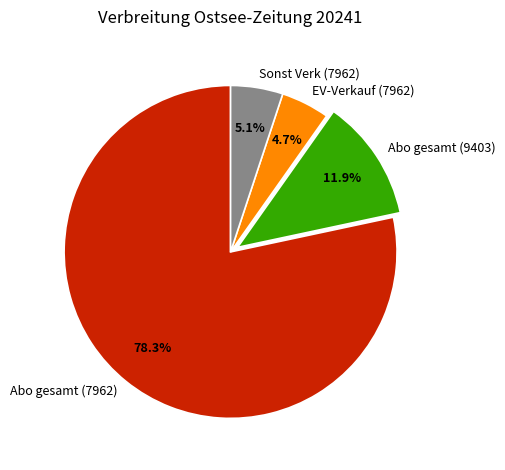

How much of the chart is everything except EV-Verkauf (7962)?

95.3%